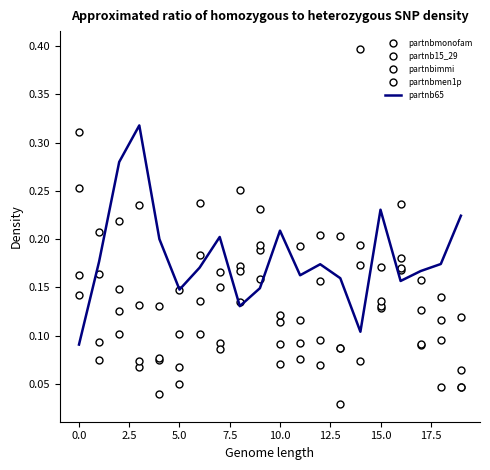

Is this an area chart (filled region under the line)?

No